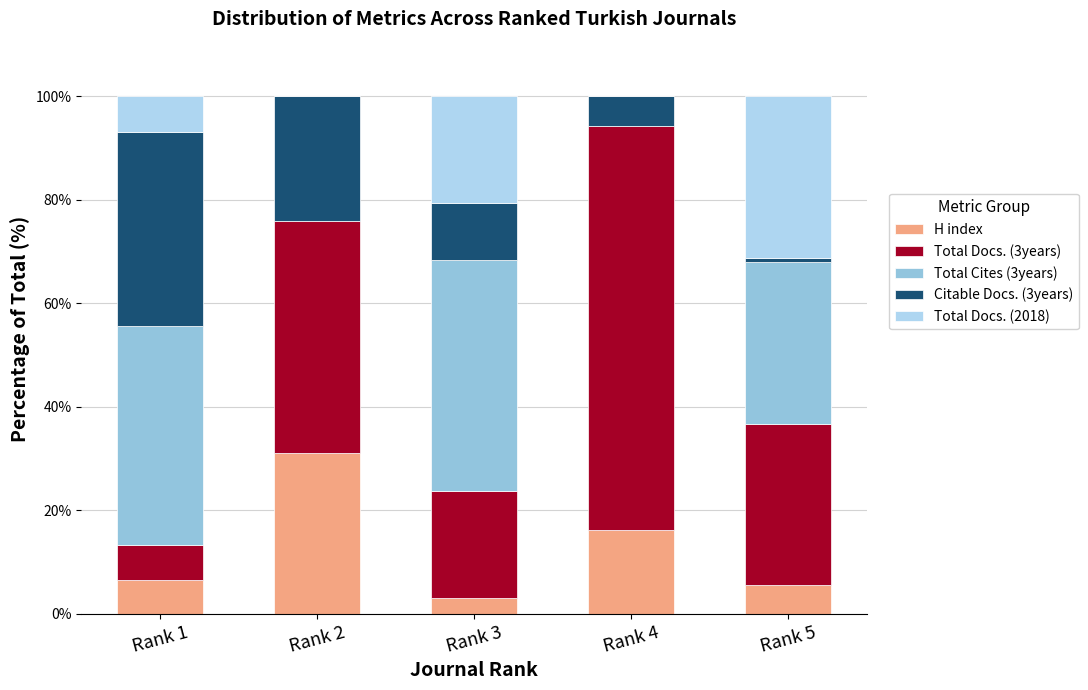

How many data points does each series have?

5